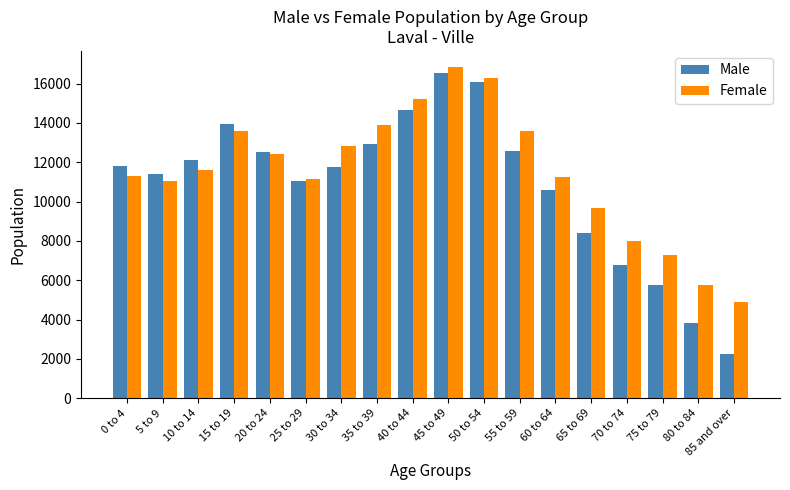

At which label does Female reach its minimum?

85 and over